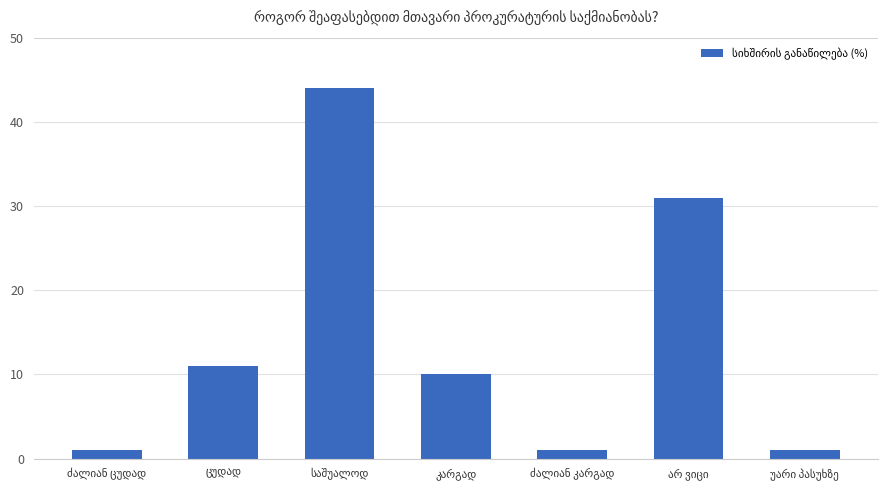

What is the difference between the second highest and minimum values?

30